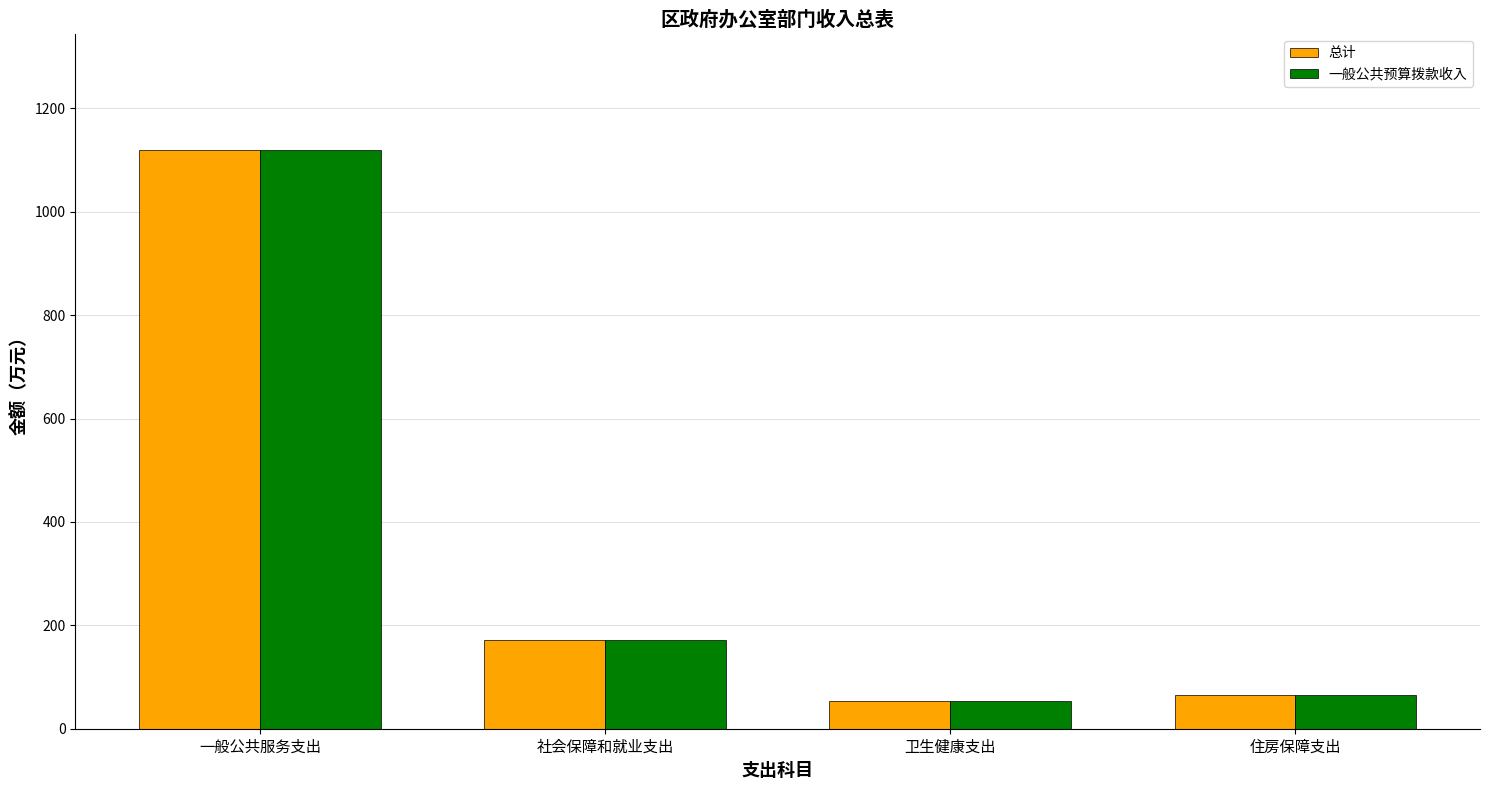

The 总计 series shows 66.2 at 住房保障支出. True or false?

True